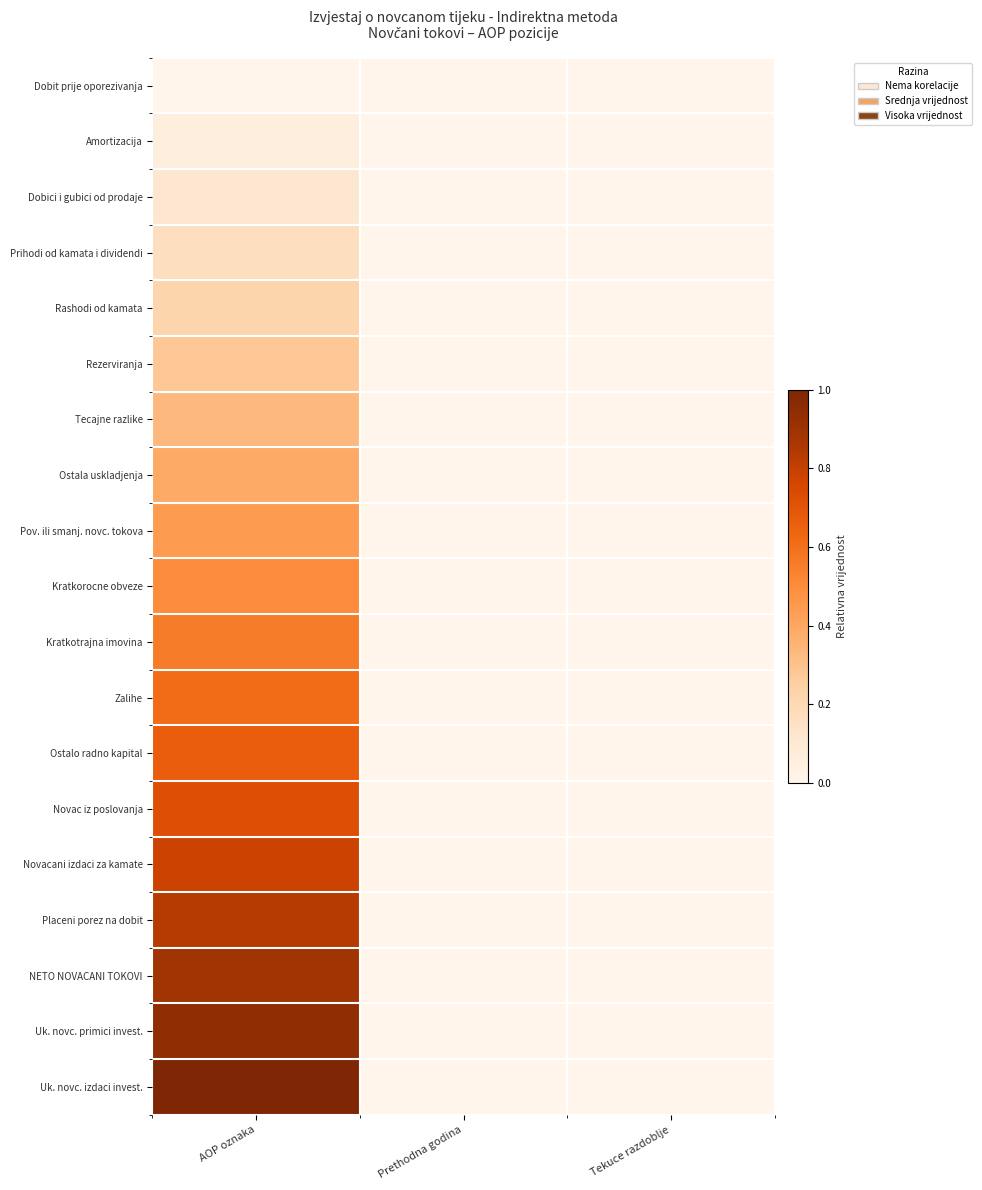

Reading left to right, extract all data points from this chart.

Dobit prije oporezivanja: AOP oznaka=0.0	Prethodna godina=0.0	Tekuce razdoblje=0.0
Amortizacija: AOP oznaka=0.1	Prethodna godina=0.0	Tekuce razdoblje=0.0
Dobici i gubici od prodaje: AOP oznaka=0.1	Prethodna godina=0.0	Tekuce razdoblje=0.0
Prihodi od kamata i dividendi: AOP oznaka=0.2	Prethodna godina=0.0	Tekuce razdoblje=0.0
Rashodi od kamata: AOP oznaka=0.2	Prethodna godina=0.0	Tekuce razdoblje=0.0
Rezerviranja: AOP oznaka=0.3	Prethodna godina=0.0	Tekuce razdoblje=0.0
Tecajne razlike: AOP oznaka=0.3	Prethodna godina=0.0	Tekuce razdoblje=0.0
Ostala uskladjenja: AOP oznaka=0.4	Prethodna godina=0.0	Tekuce razdoblje=0.0
Pov. ili smanj. novc. tokova: AOP oznaka=0.4	Prethodna godina=0.0	Tekuce razdoblje=0.0
Kratkorocne obveze: AOP oznaka=0.5	Prethodna godina=0.0	Tekuce razdoblje=0.0
Kratkotrajna imovina: AOP oznaka=0.6	Prethodna godina=0.0	Tekuce razdoblje=0.0
Zalihe: AOP oznaka=0.6	Prethodna godina=0.0	Tekuce razdoblje=0.0
Ostalo radno kapital: AOP oznaka=0.7	Prethodna godina=0.0	Tekuce razdoblje=0.0
Novac iz poslovanja: AOP oznaka=0.7	Prethodna godina=0.0	Tekuce razdoblje=0.0
Novacani izdaci za kamate: AOP oznaka=0.8	Prethodna godina=0.0	Tekuce razdoblje=0.0
Placeni porez na dobit: AOP oznaka=0.8	Prethodna godina=0.0	Tekuce razdoblje=0.0
NETO NOVACANI TOKOVI: AOP oznaka=0.9	Prethodna godina=0.0	Tekuce razdoblje=0.0
Uk. novc. primici invest.: AOP oznaka=0.9	Prethodna godina=0.0	Tekuce razdoblje=0.0
Uk. novc. izdaci invest.: AOP oznaka=1.0	Prethodna godina=0.0	Tekuce razdoblje=0.0